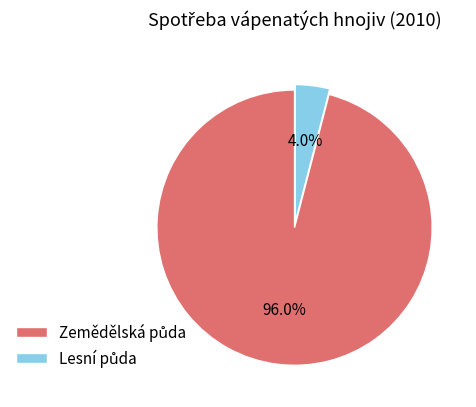

Is there any slice that represents more than half of the pie?

Yes